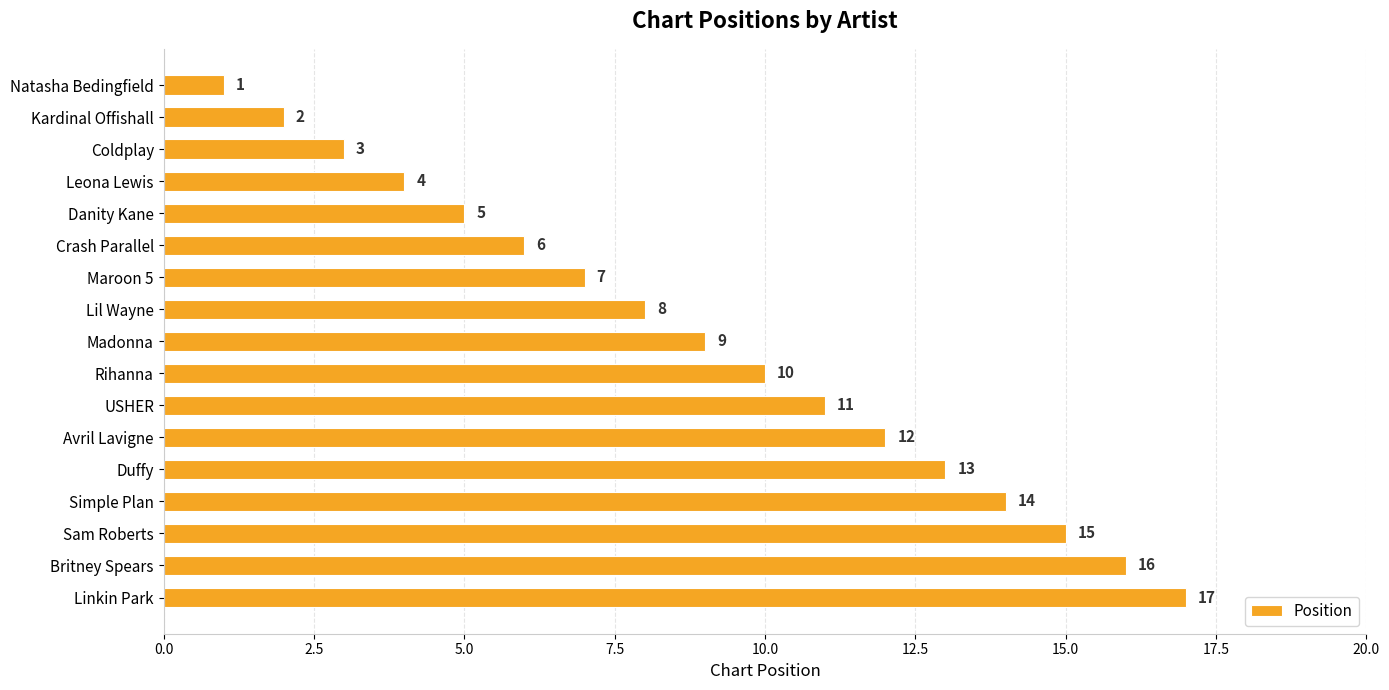

What is the value of the 5th bar from the top?

5